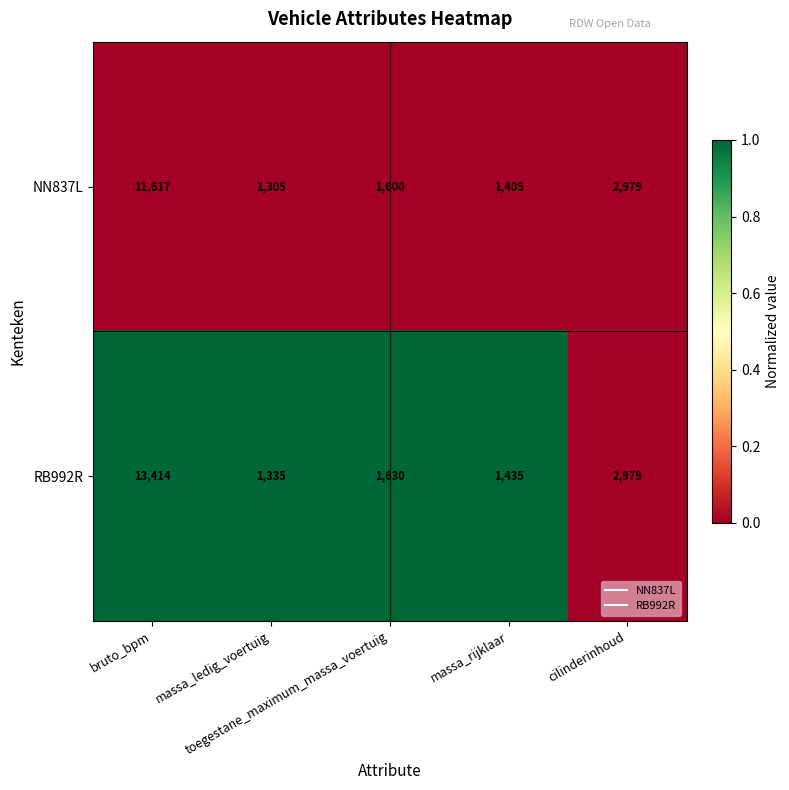

What is the smallest value displayed?

1305